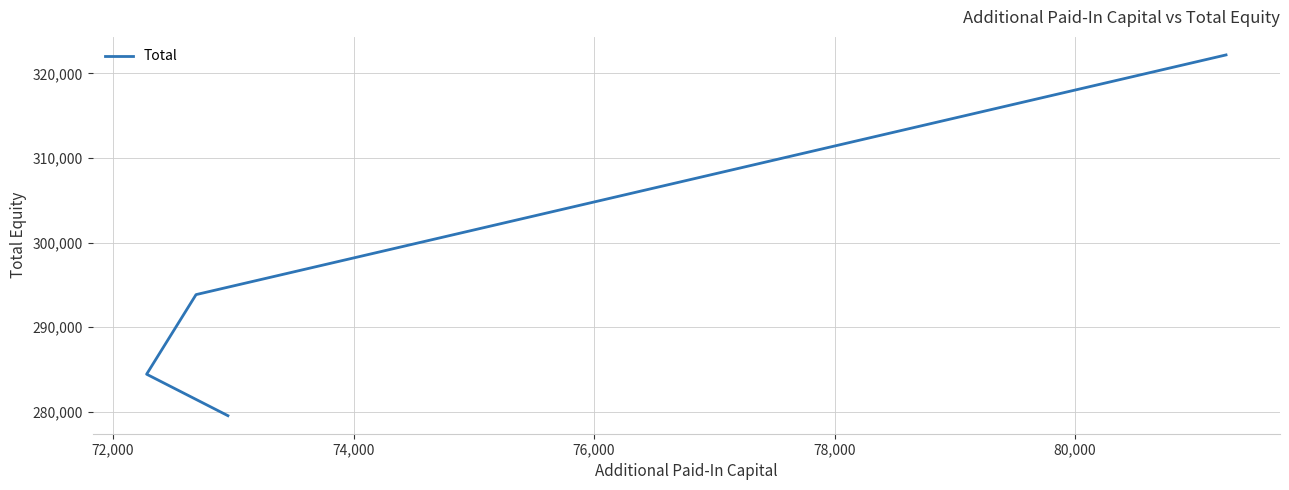

What is the smallest value displayed?

279532